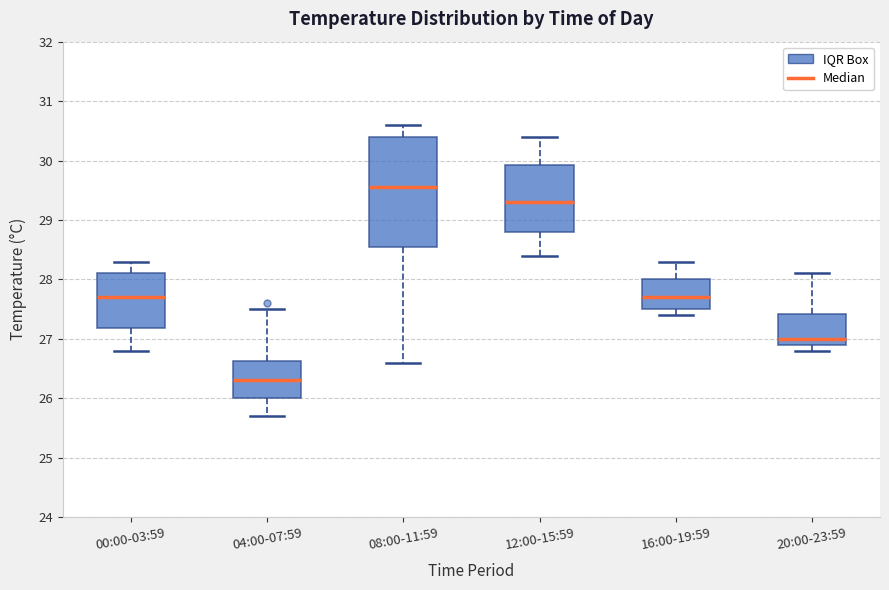

Where does the upper whisker of the box for 16:00-19:59 end on the y-axis? The values are not printed on the chart, so give them approximately, as read against the axis.

28.3